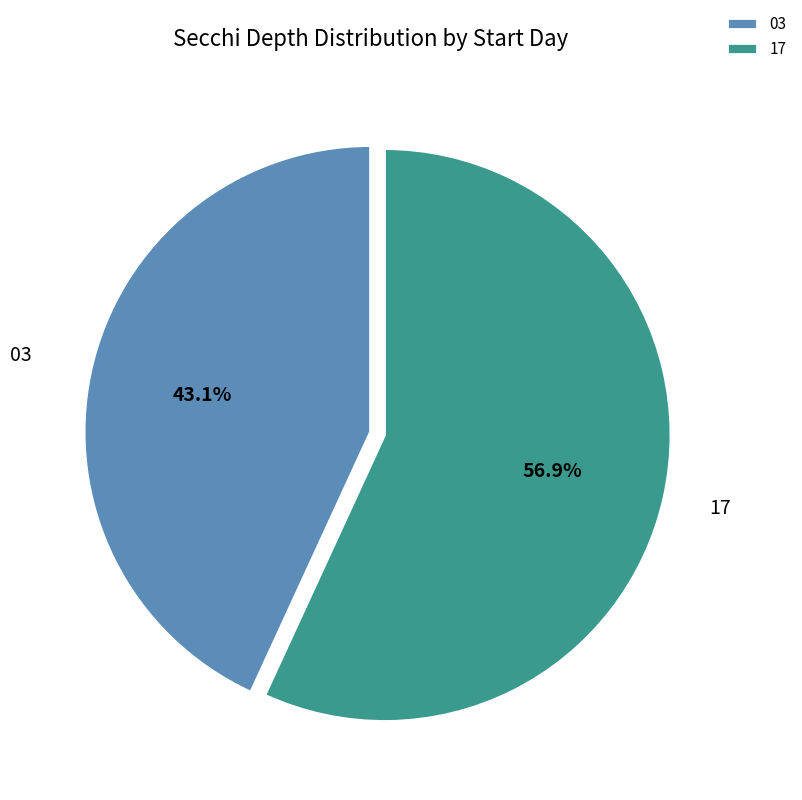

To the nearest percent, what portion does 03 represent?

43%